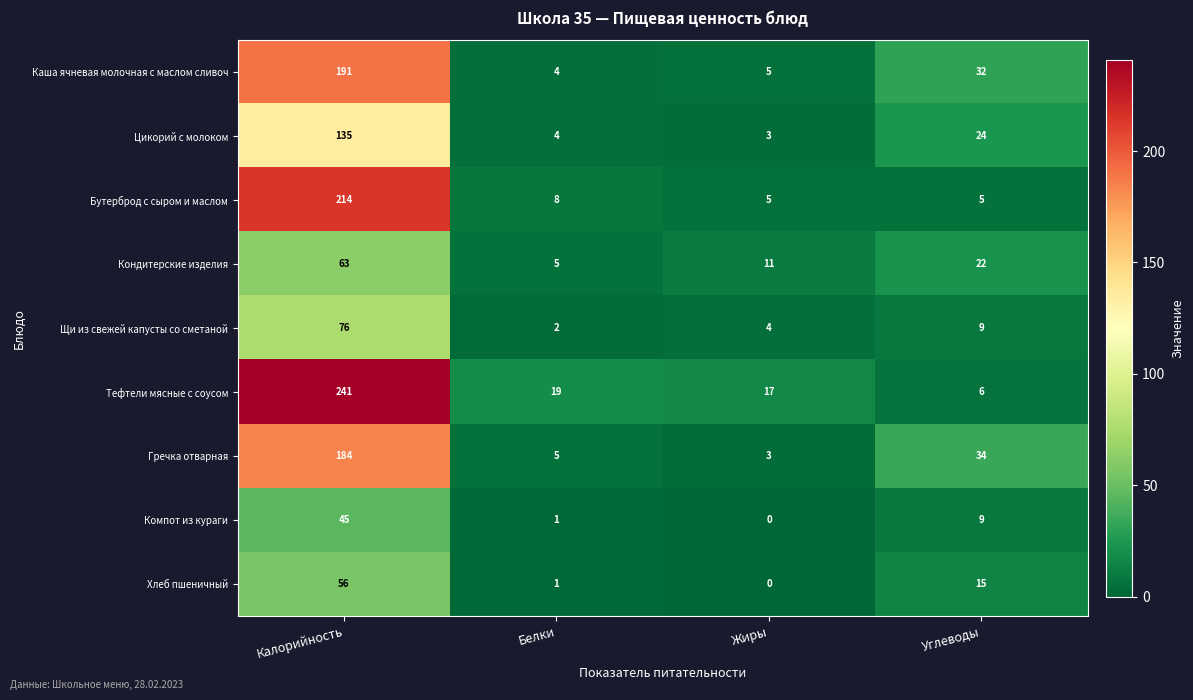

Is it true that Каша ячневая молочная с маслом сливоч equals 326 at Калорийность?

False